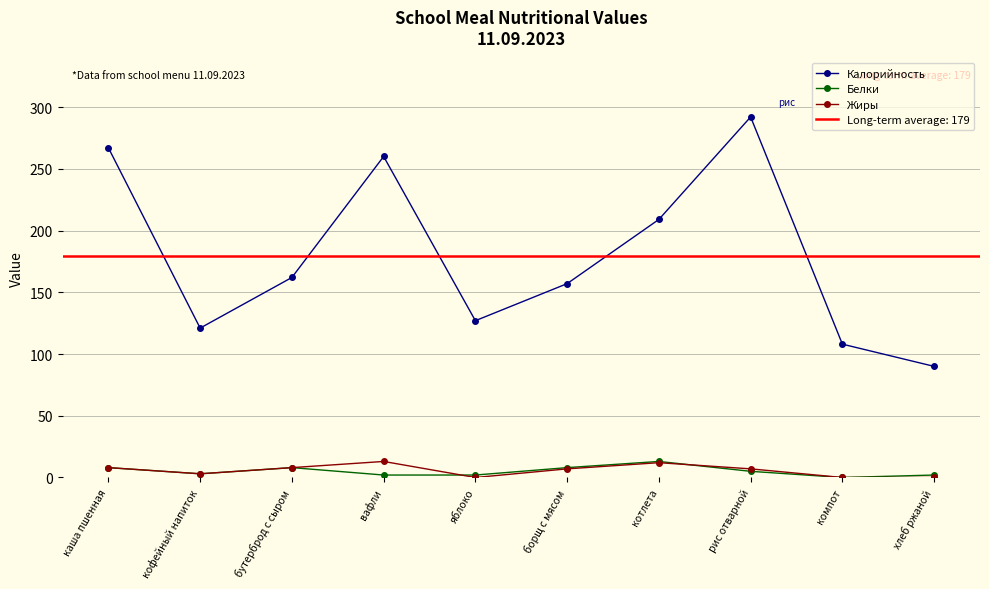

At which label is Калорийность closest to 191?

котлета